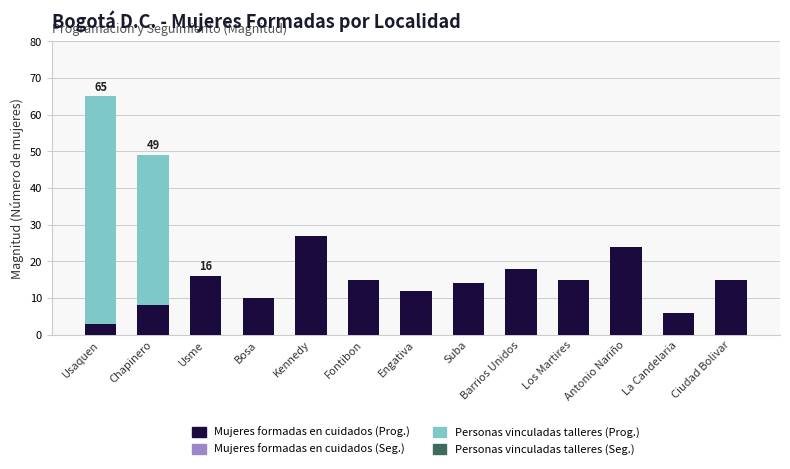

What is the maximum value for Mujeres formadas en cuidados (Prog.)?

27